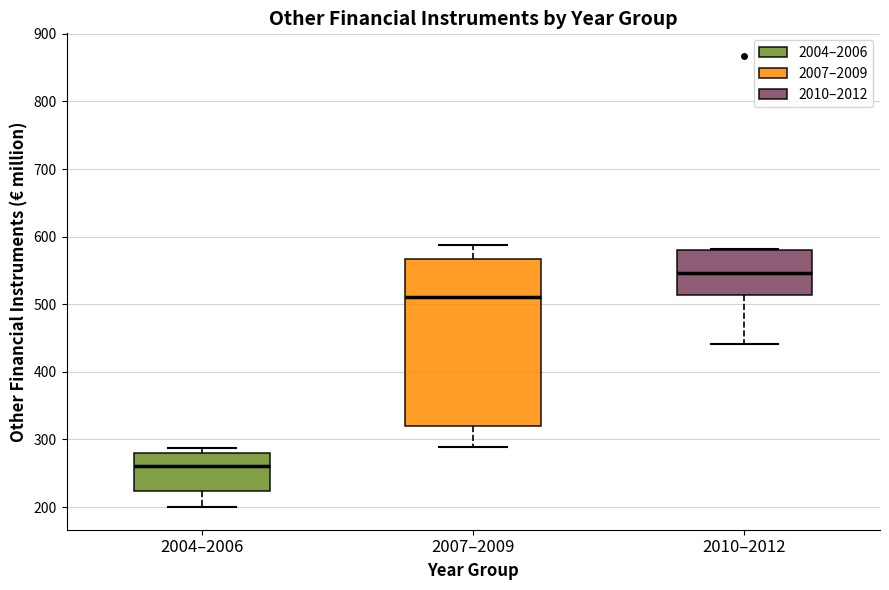

Reading left to right, read every box against the y-axis: the position of its median line, the range the box covers, and the ends of its whiskers. The values are not printed on the chart, so give them approximately, as read against the axis.

2004–2006: median 260, box 220 to 280, whiskers 200 to 290
2007–2009: median 510, box 320 to 570, whiskers 290 to 590
2010–2012: median 550, box 510 to 580, whiskers 440 to 580